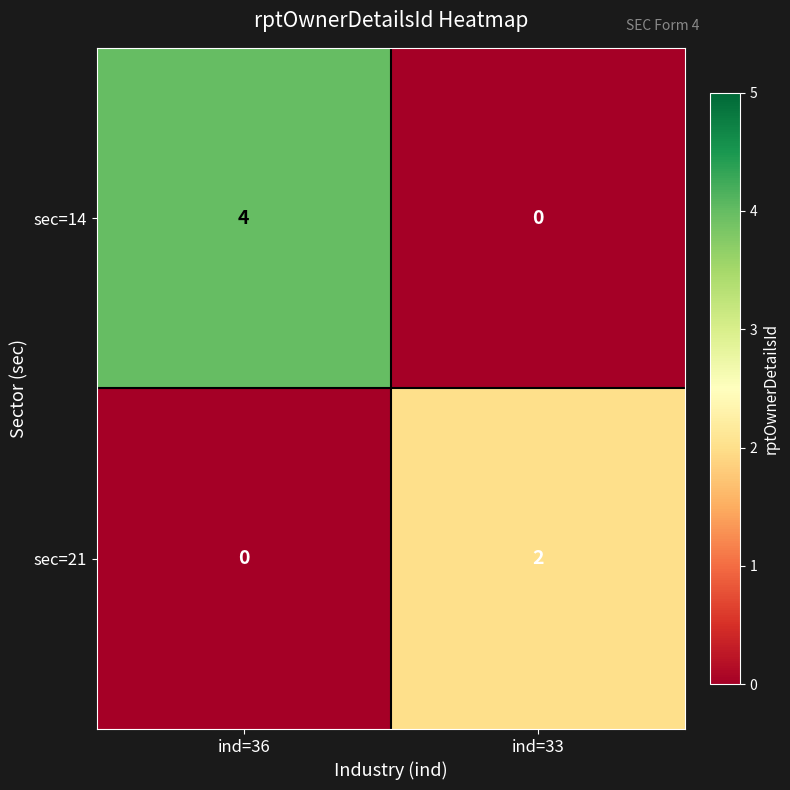

What value does the sec=14 series have at ind=36?

4